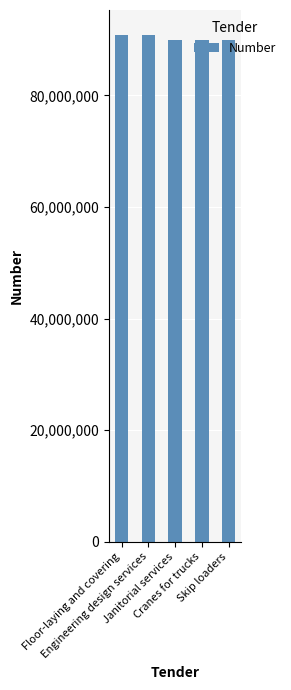

What is the maximum value shown in the chart?

90769107